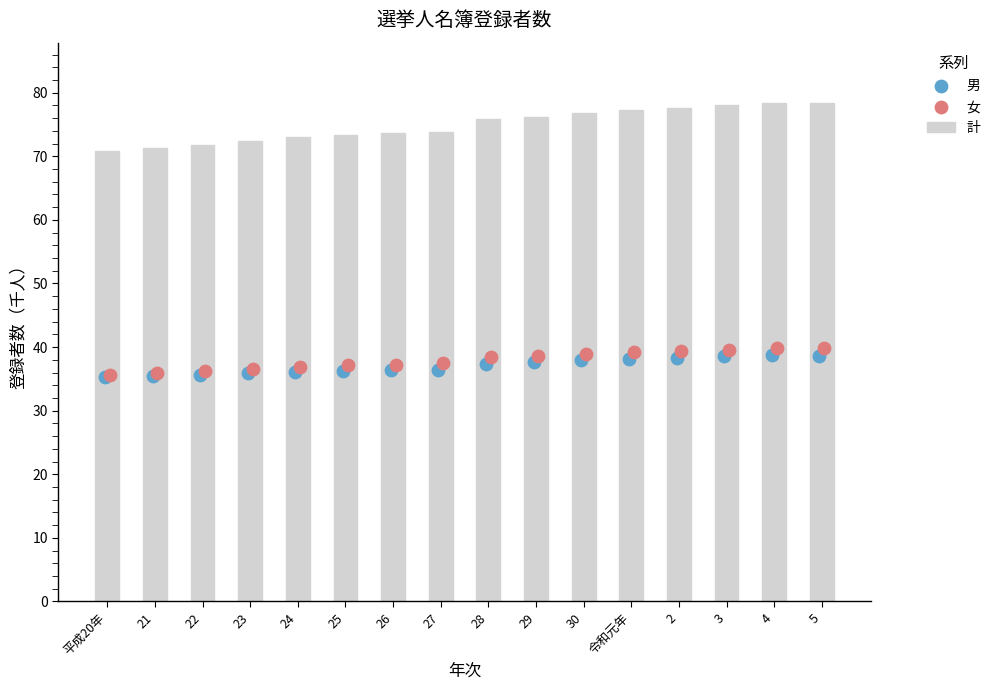

At how many categories does at least one series exceed 39481?

16